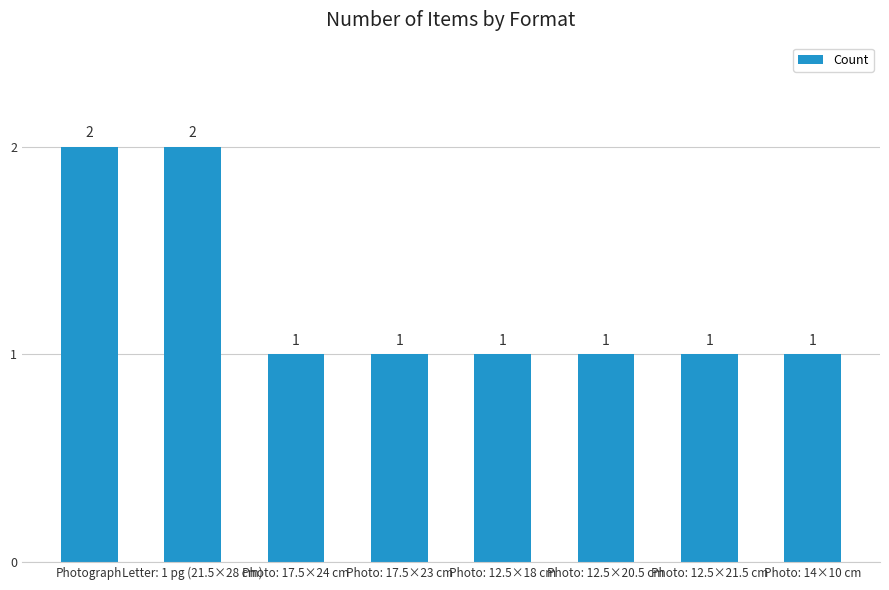

Does the chart contain stacked bars?

No